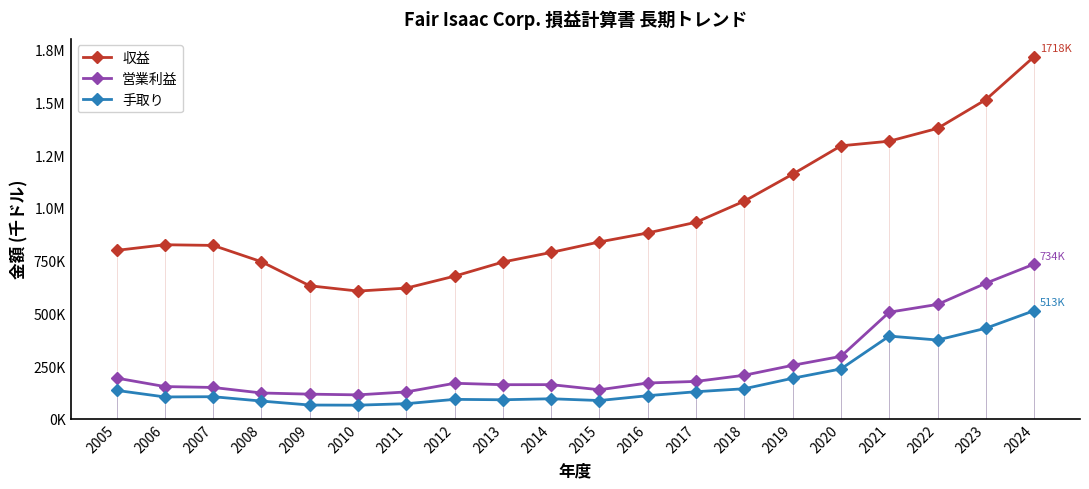

What is the lowest value of the 営業利益 series?

113349